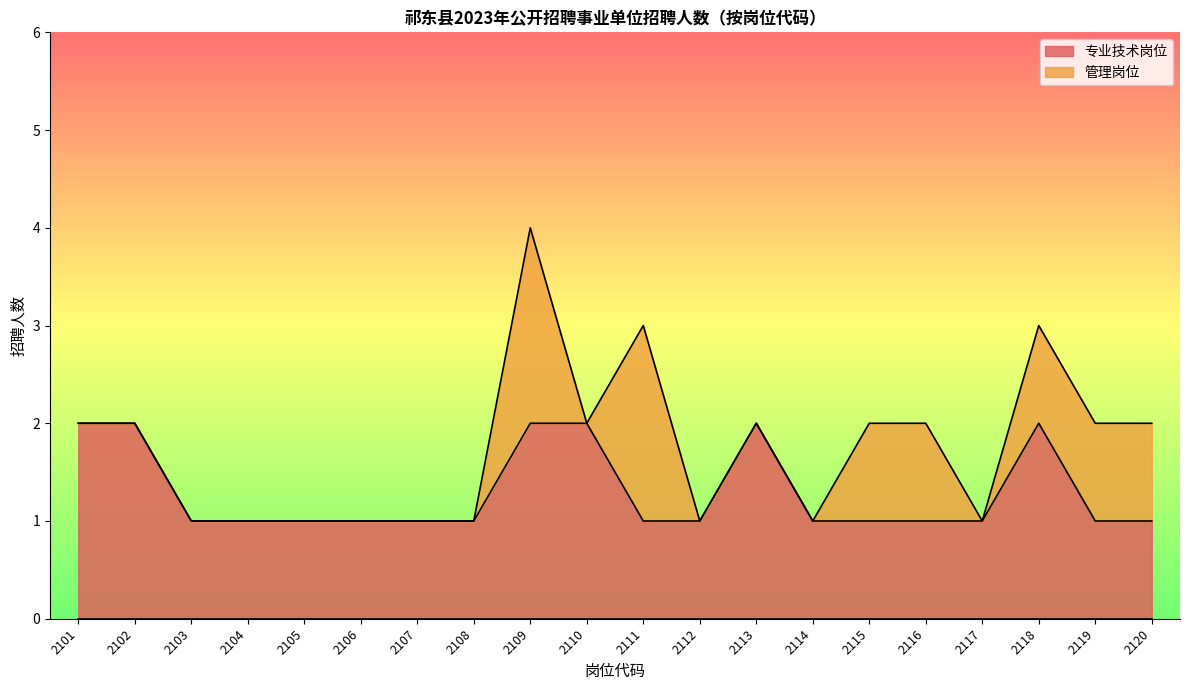

The value of 专业技术岗位 at 2114 is 1. True or false?

True